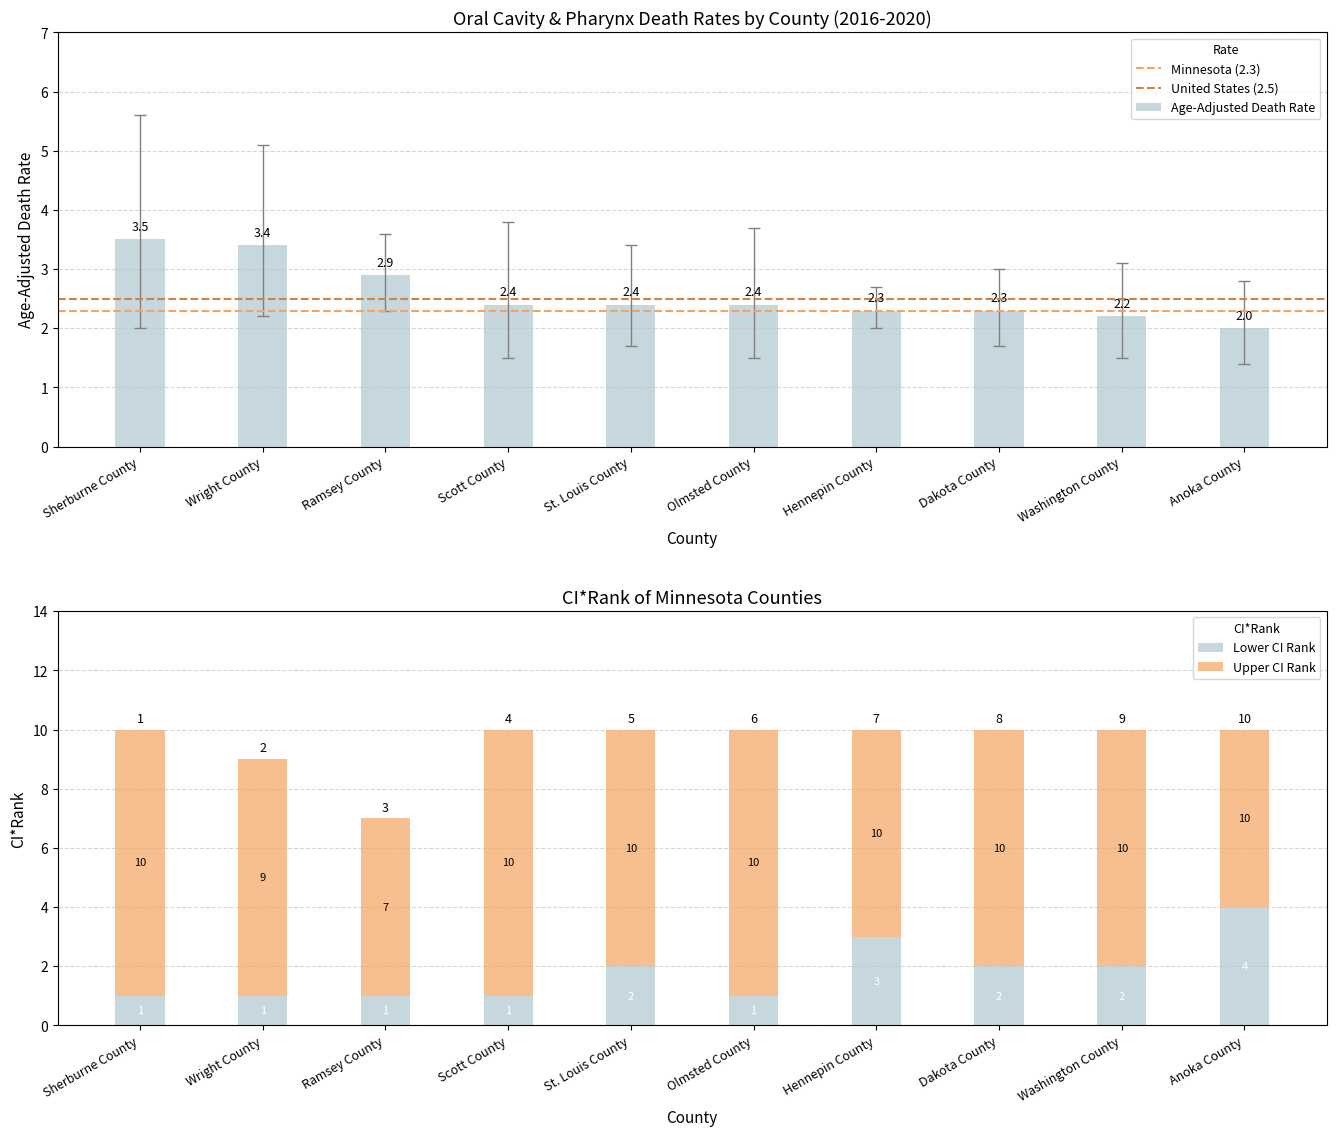

True or false: Lower CI has a value of 1.0 at Wright County.

False